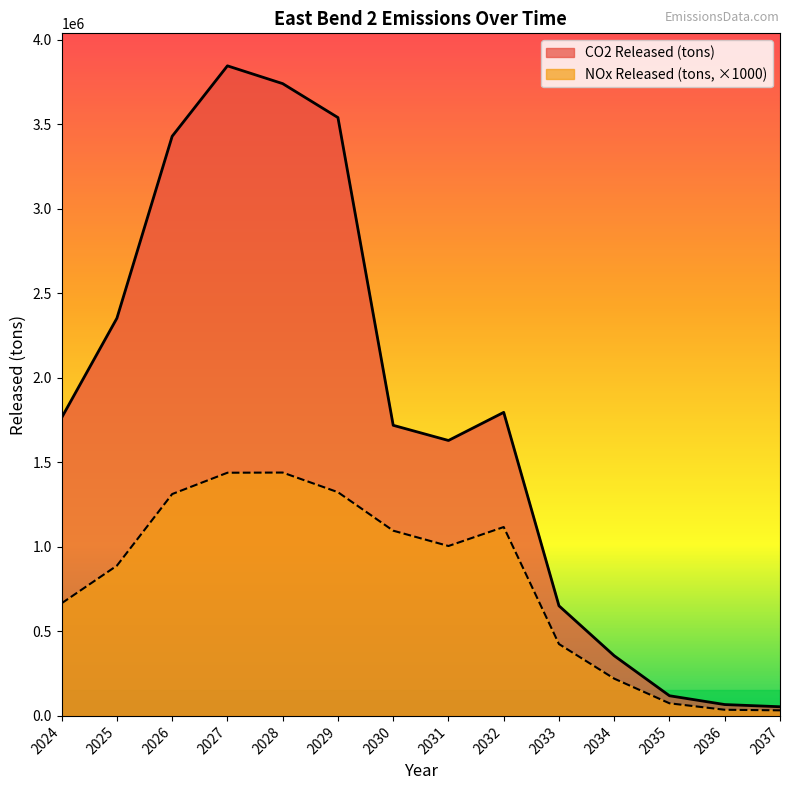

In CO2 Released (tons), how many points are lower than both neighbors (excluding endpoints)?

1